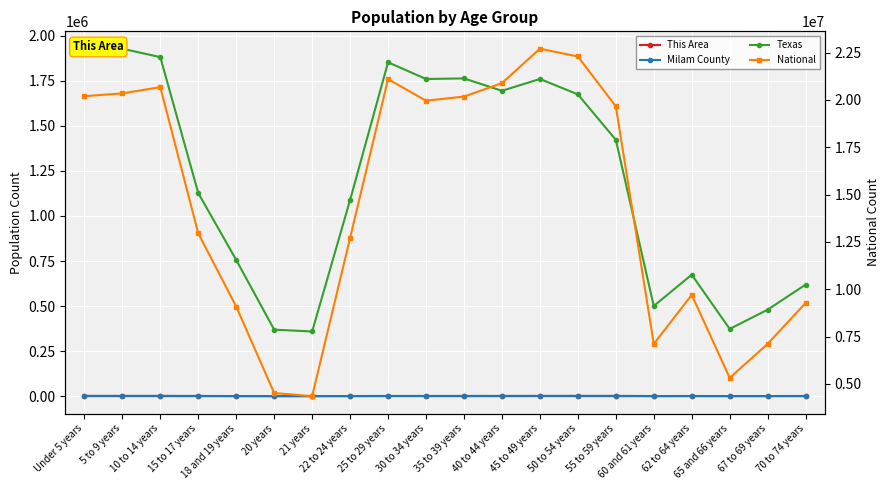

What is the difference between the This Area values at 30 to 34 years and 5 to 9 years?

48